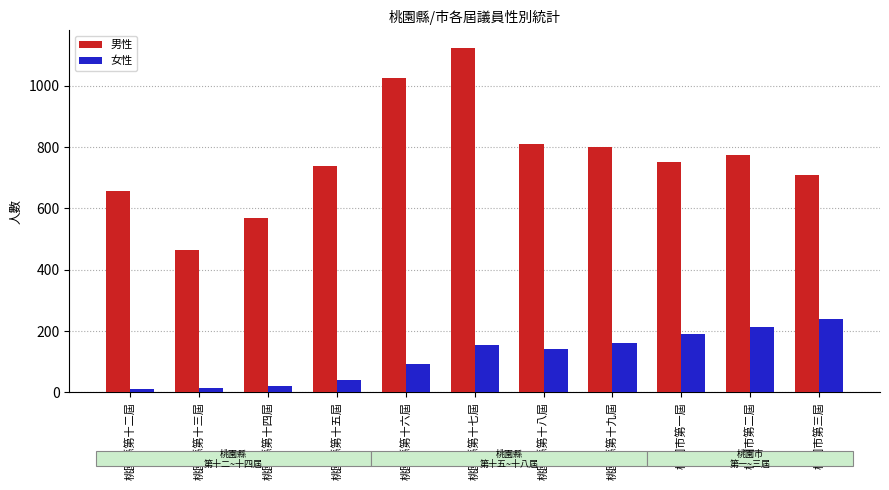

Which series has the largest total across all categories?

男性